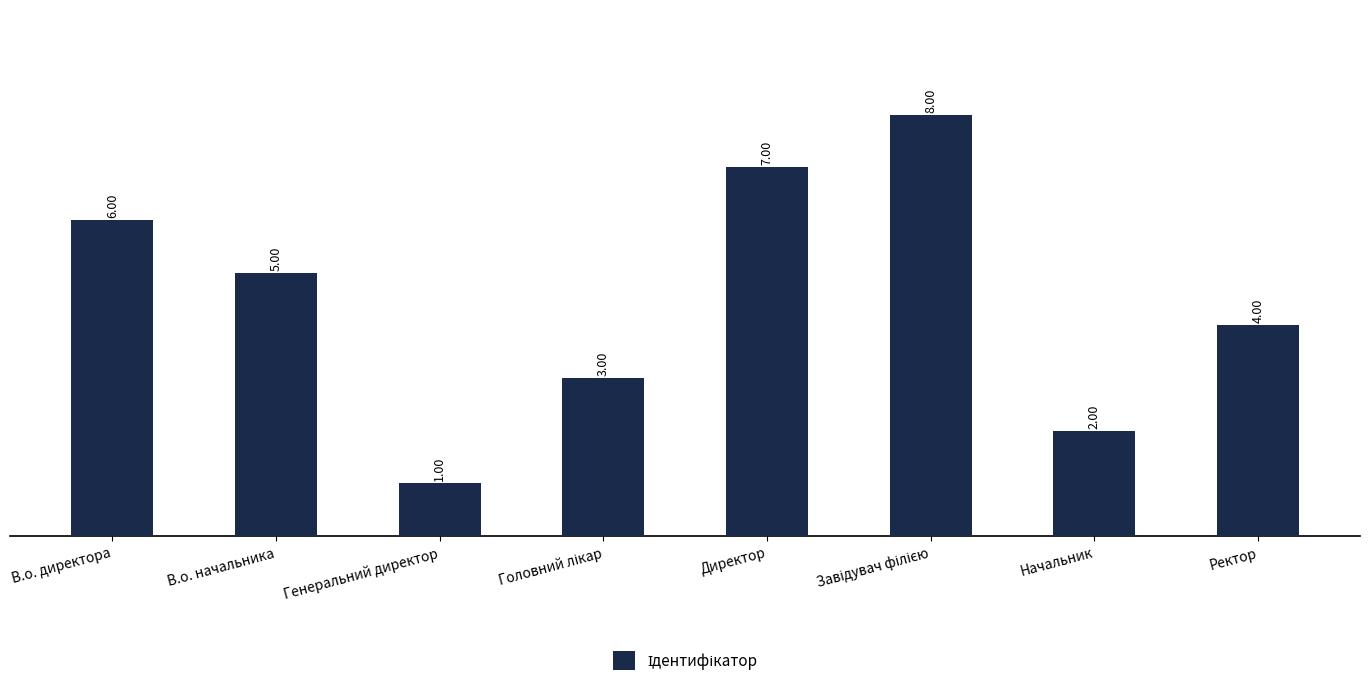

The value at Ректор is 4. True or false?

True